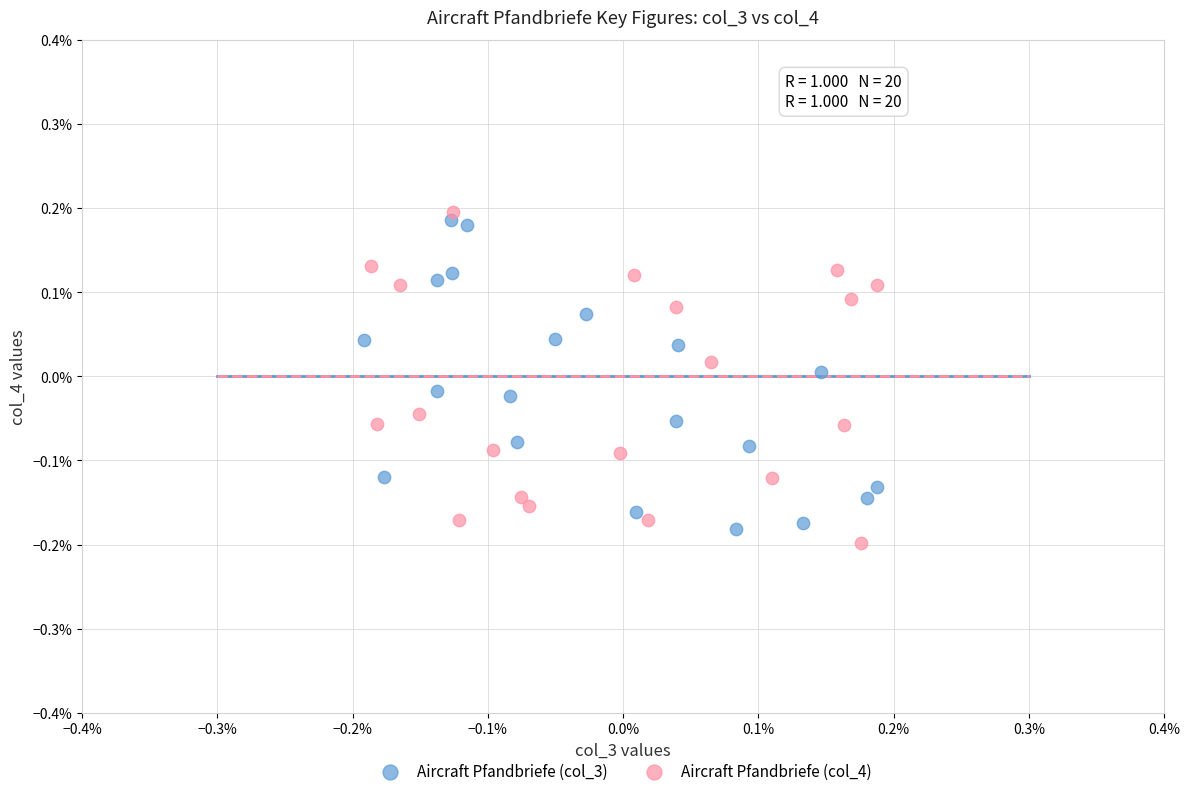

Which series contains the highest Y value?

Aircraft Pfandbriefe (col_4)